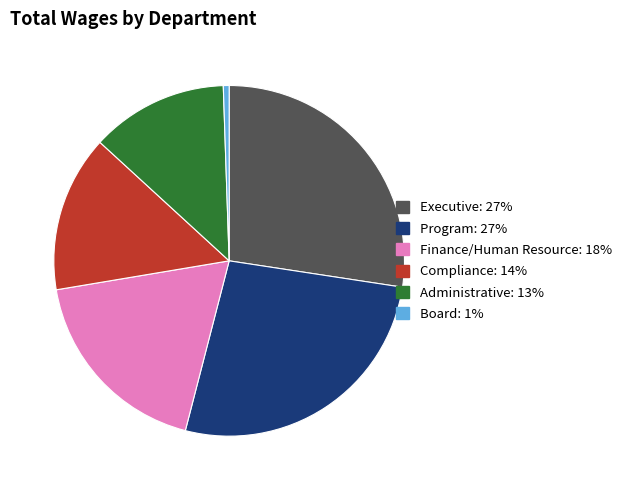

Approximately how many times larger is the value at Administrative compared to Finance/Human Resource?

0.7